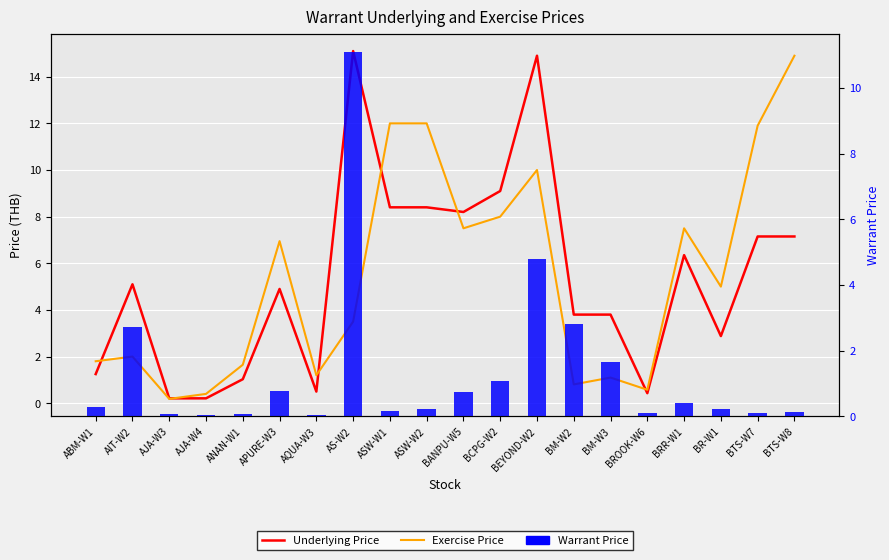

What is the difference between the Warrant Price values at AS-W2 and ABM-W1?

10.8